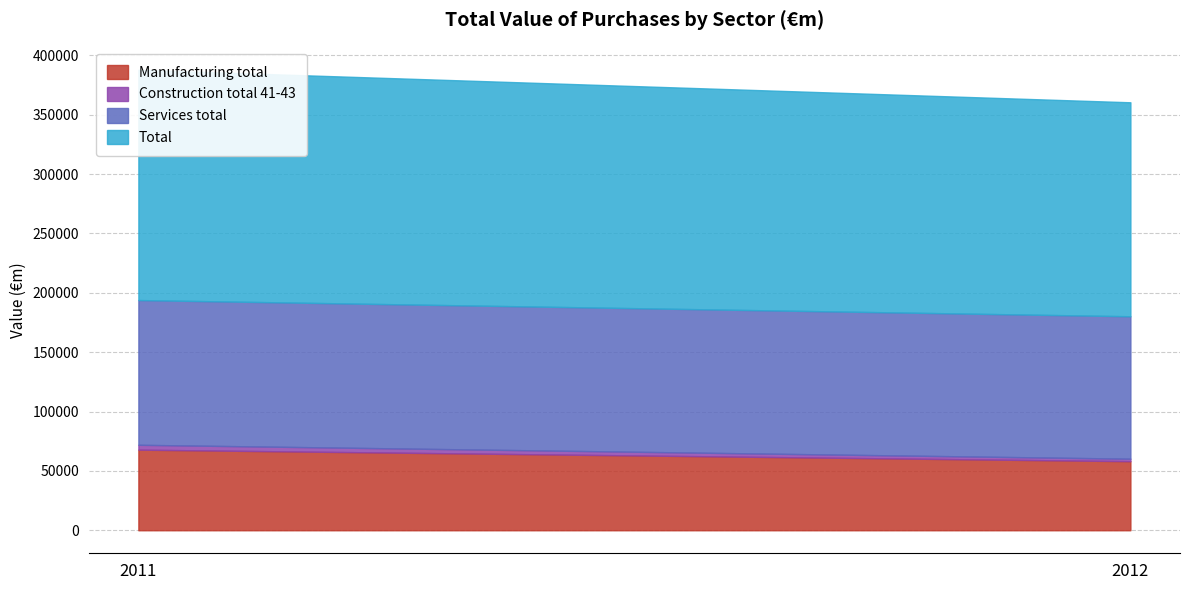

At which label is Manufacturing total closest to 63031?

2012